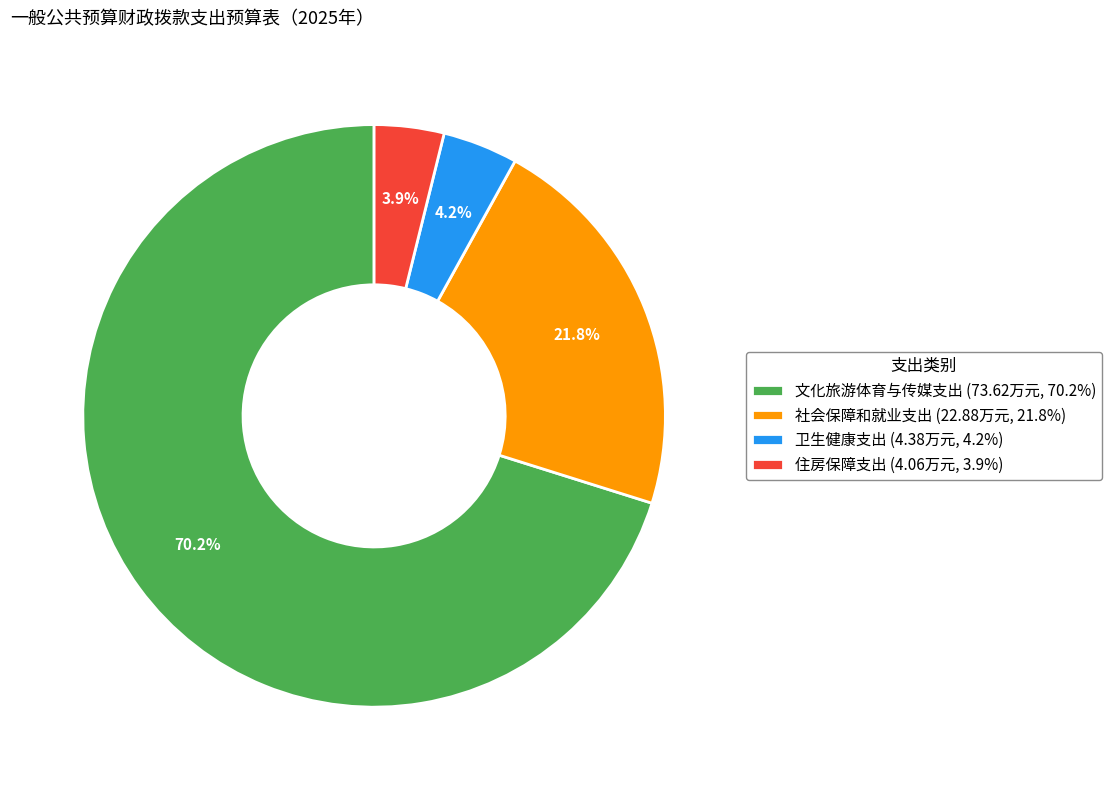

Do 住房保障支出 and 社会保障和就业支出 together represent more than half of the pie?

No